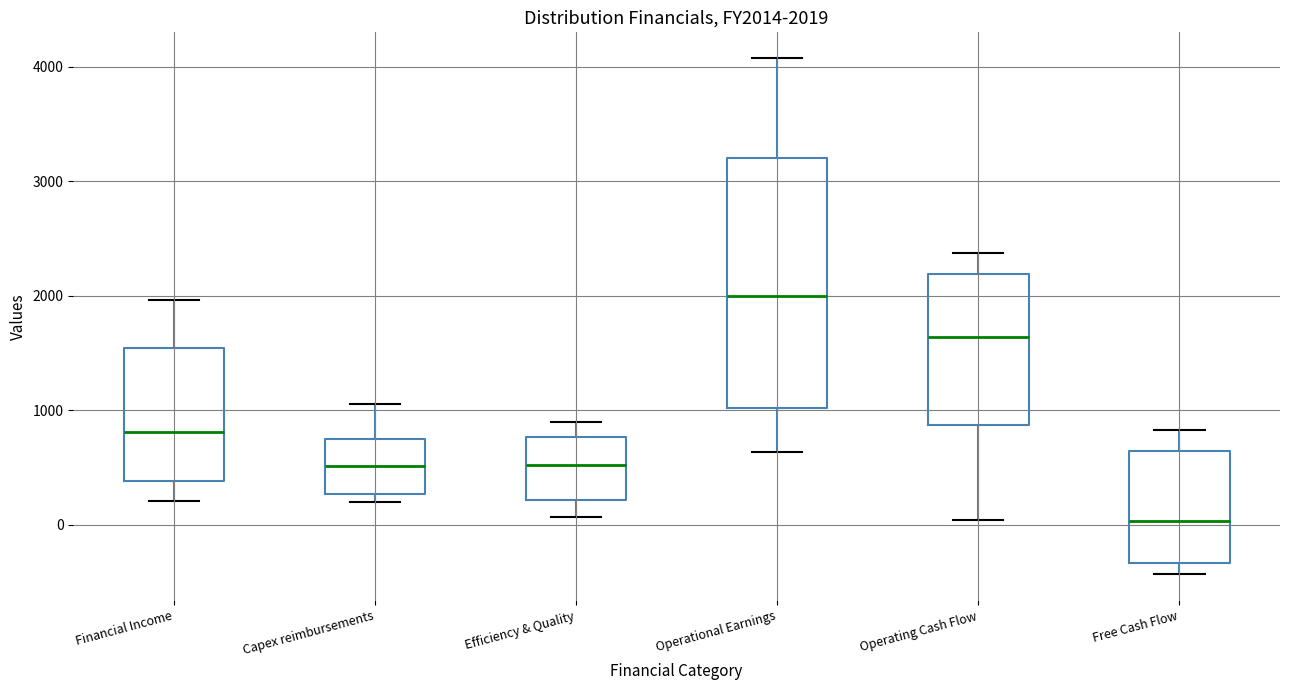

Which box is the tallest, from its lower edge to its upper edge?

Operational Earnings